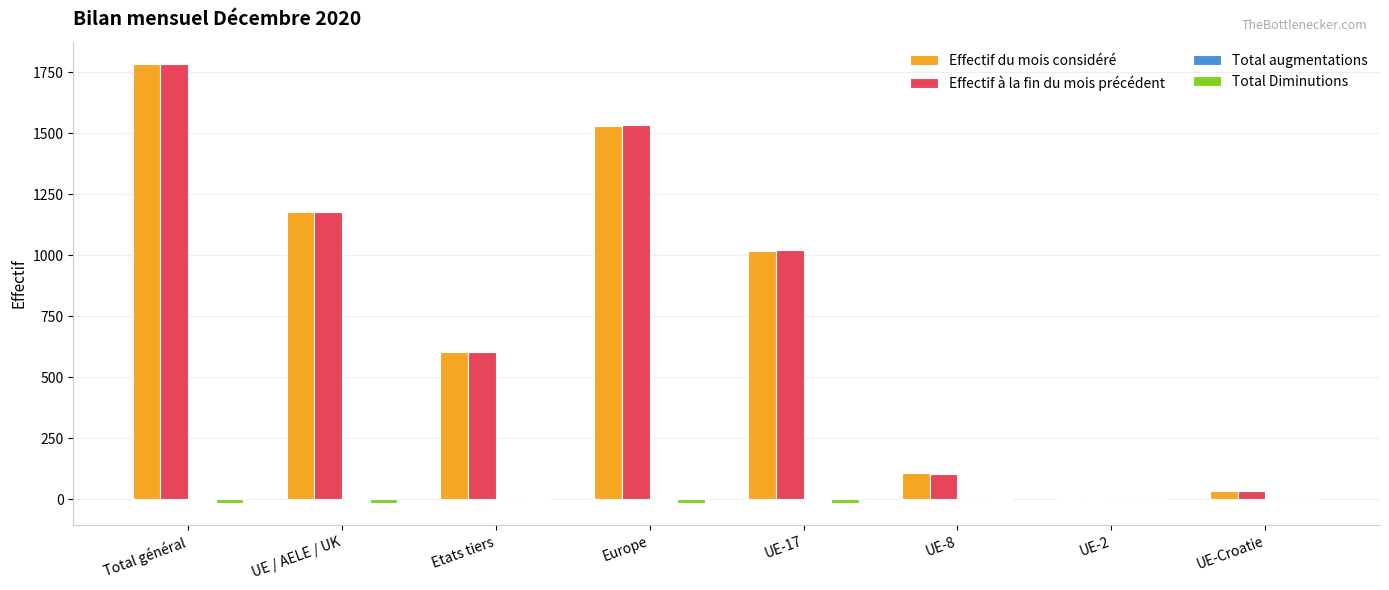

Is it true that Effectif du mois considéré equals 8 at UE-2?

True